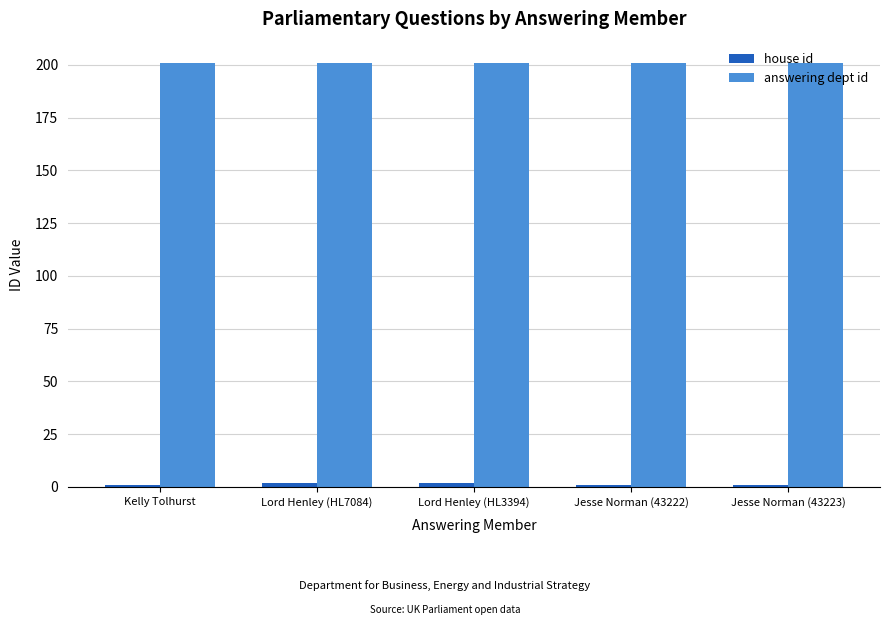

What is the sum of all answering dept id values?

1005